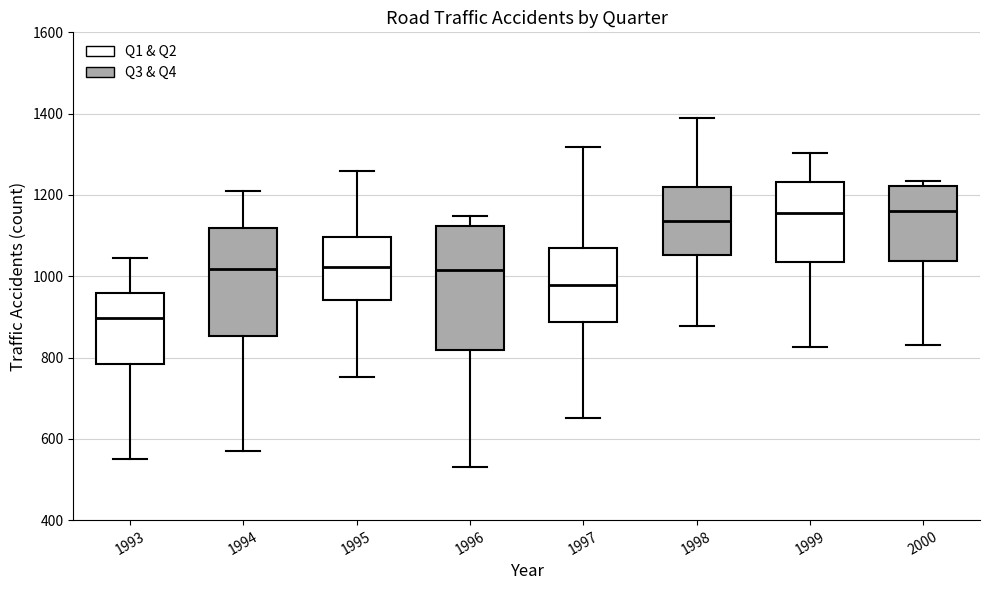

Where does the lower whisker of the box at x = 1994 end on the y-axis? The values are not printed on the chart, so give them approximately, as read against the axis.

580